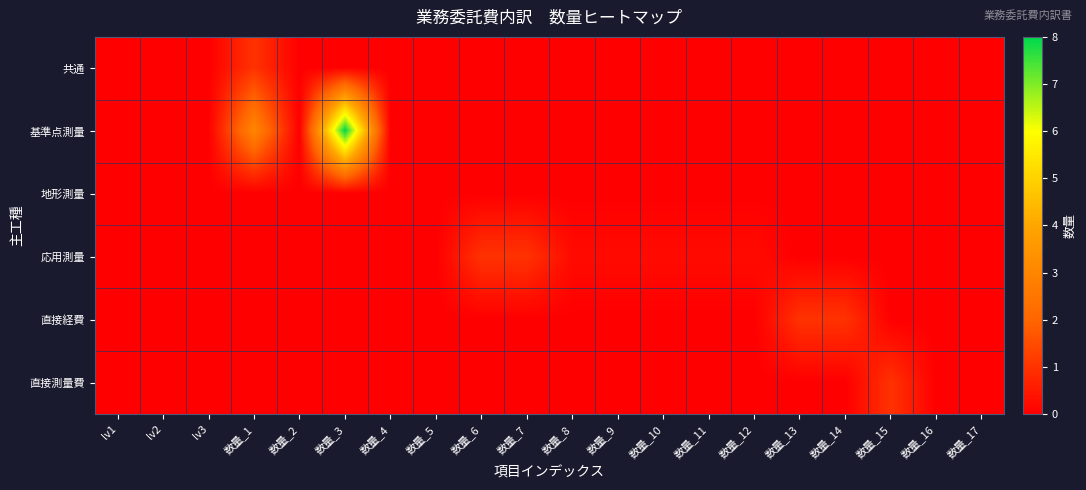

Reading right to left, transcribe all the data shown in this chart.

共通: 数量_17=0.0	数量_16=0.0	数量_15=0.0	数量_14=0.0	数量_13=0.0	数量_12=0.0	数量_11=0.0	数量_10=0.0	数量_9=0.0	数量_8=0.0	数量_7=0.0	数量_6=0.0	数量_5=0.0	数量_4=0.0	数量_3=0.0	数量_2=0.0	数量_1=1.0	lv3=0.0	lv2=0.0	lv1=0.0
基準点測量: 数量_17=0.0	数量_16=0.0	数量_15=0.0	数量_14=0.0	数量_13=0.0	数量_12=0.0	数量_11=0.0	数量_10=0.0	数量_9=0.0	数量_8=0.0	数量_7=0.0	数量_6=0.0	数量_5=0.0	数量_4=0.0	数量_3=8.0	数量_2=0.0	数量_1=3.0	lv3=0.0	lv2=0.0	lv1=0.0
地形測量: 数量_17=0.0	数量_16=0.0	数量_15=0.0	数量_14=0.0	数量_13=0.0	数量_12=0.0	数量_11=0.0	数量_10=0.0	数量_9=0.0	数量_8=0.0	数量_7=0.0	数量_6=0.0	数量_5=0.0	数量_4=0.0	数量_3=0.0	数量_2=0.0	数量_1=0.0	lv3=0.0	lv2=0.0	lv1=0.0
応用測量: 数量_17=0.0	数量_16=0.0	数量_15=0.0	数量_14=0.0	数量_13=0.0	数量_12=0.2	数量_11=0.2	数量_10=0.2	数量_9=0.2	数量_8=0.2	数量_7=1.0	数量_6=1.0	数量_5=0.0	数量_4=0.0	数量_3=0.0	数量_2=0.0	数量_1=0.0	lv3=0.0	lv2=0.0	lv1=0.0
直接経費: 数量_17=0.0	数量_16=0.0	数量_15=0.0	数量_14=1.0	数量_13=1.0	数量_12=0.0	数量_11=0.0	数量_10=0.0	数量_9=0.0	数量_8=0.0	数量_7=0.0	数量_6=0.0	数量_5=0.0	数量_4=0.0	数量_3=0.0	数量_2=0.0	数量_1=0.0	lv3=0.0	lv2=0.0	lv1=0.0
直接測量費: 数量_17=0.0	数量_16=0.0	数量_15=1.0	数量_14=0.0	数量_13=0.0	数量_12=0.0	数量_11=0.0	数量_10=0.0	数量_9=0.0	数量_8=0.0	数量_7=0.0	数量_6=0.0	数量_5=0.0	数量_4=0.0	数量_3=0.0	数量_2=0.0	数量_1=0.0	lv3=0.0	lv2=0.0	lv1=0.0